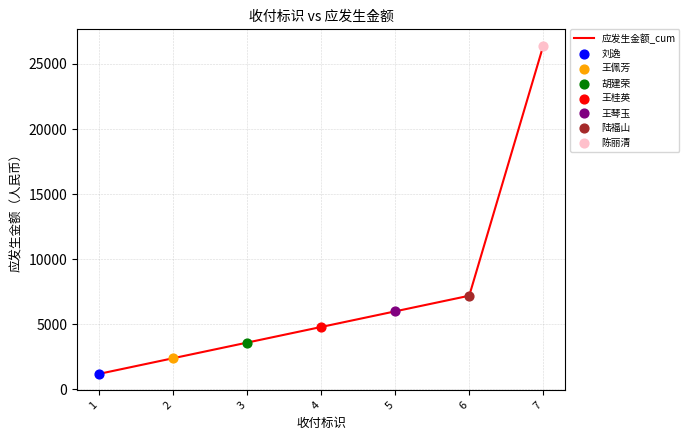

Which has a higher value, 2 or 6?

6